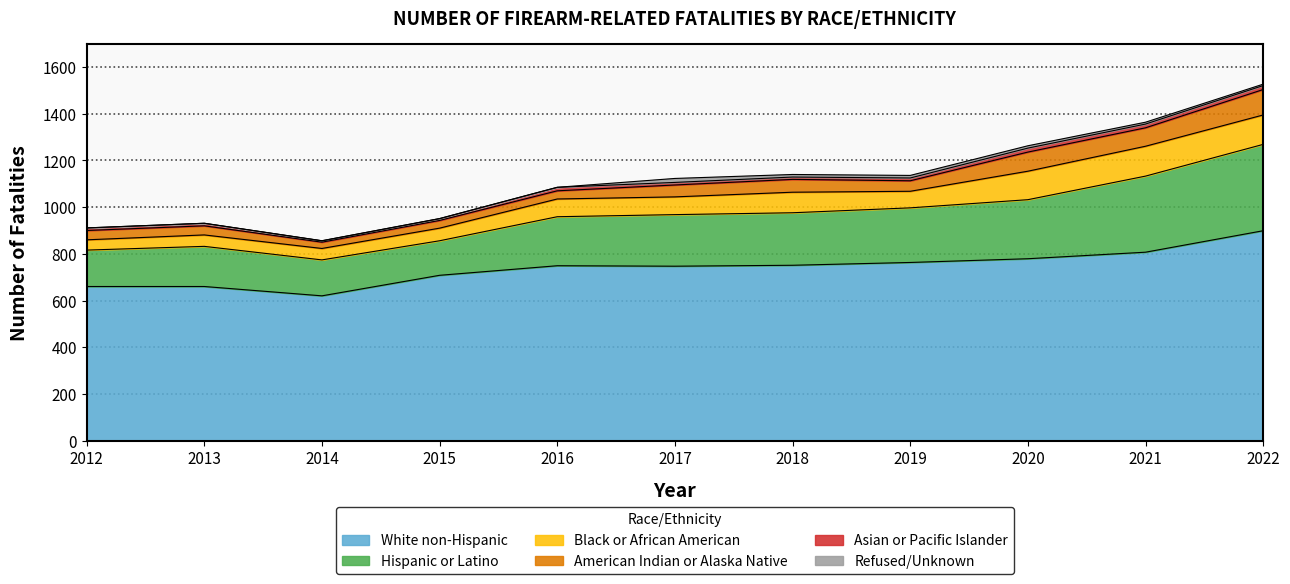

What is the difference between the second highest and second lowest values in the Hispanic or Latino series?

172